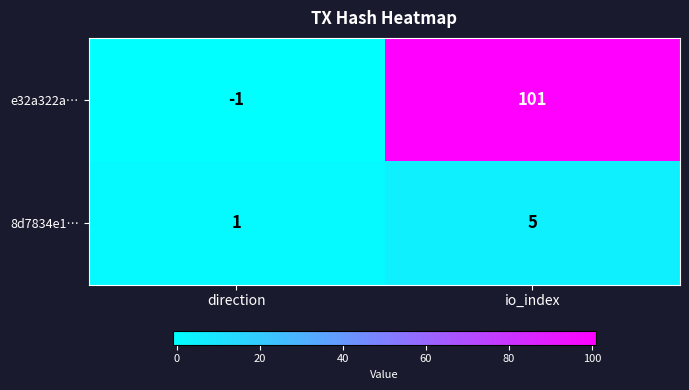

True or false: 8d7834e1… has a value of 8 at io_index.

False